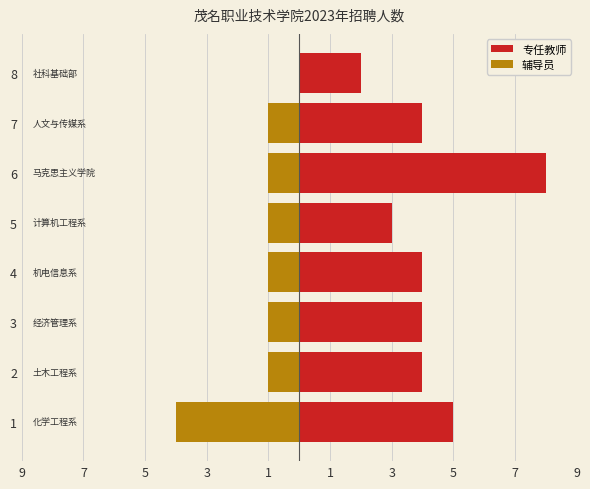

How many groups of bars are there?

8